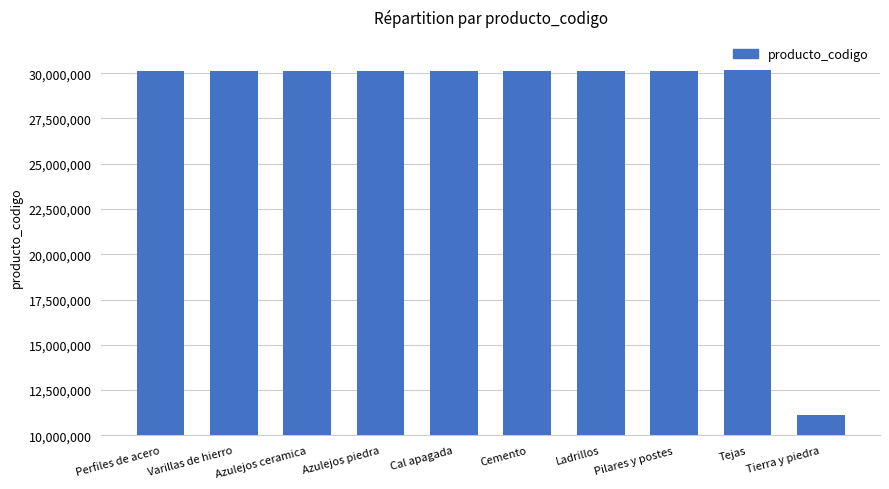

What is the approximate value at Tejas?

30151506